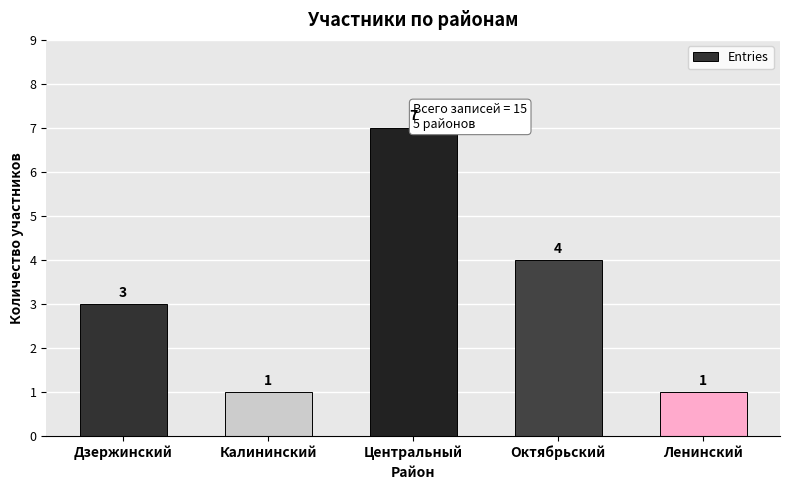

What is the label of the 4th bar from the right?

Калининский